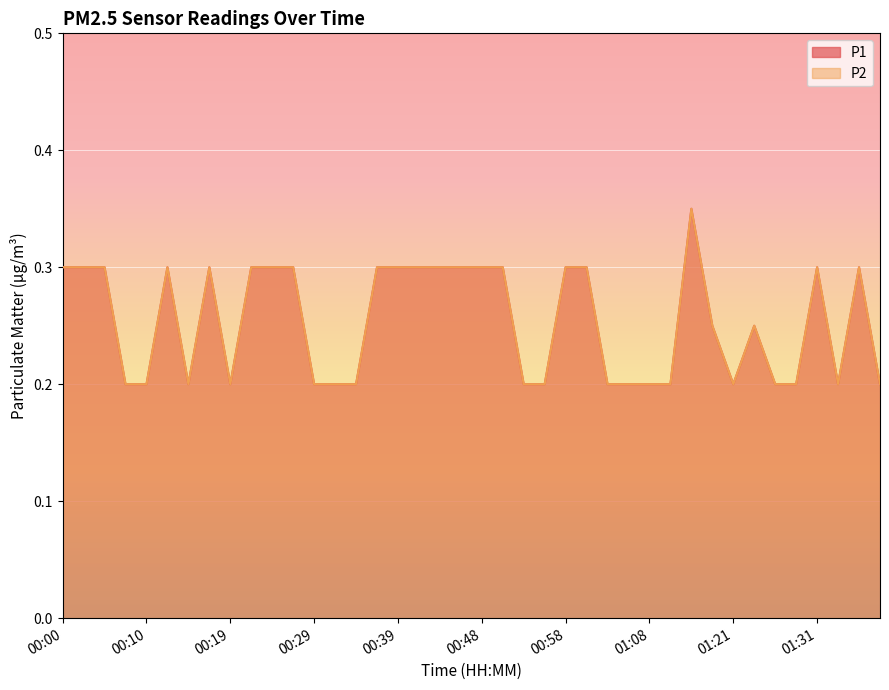

Where is the first local minimum for P1?

00:14